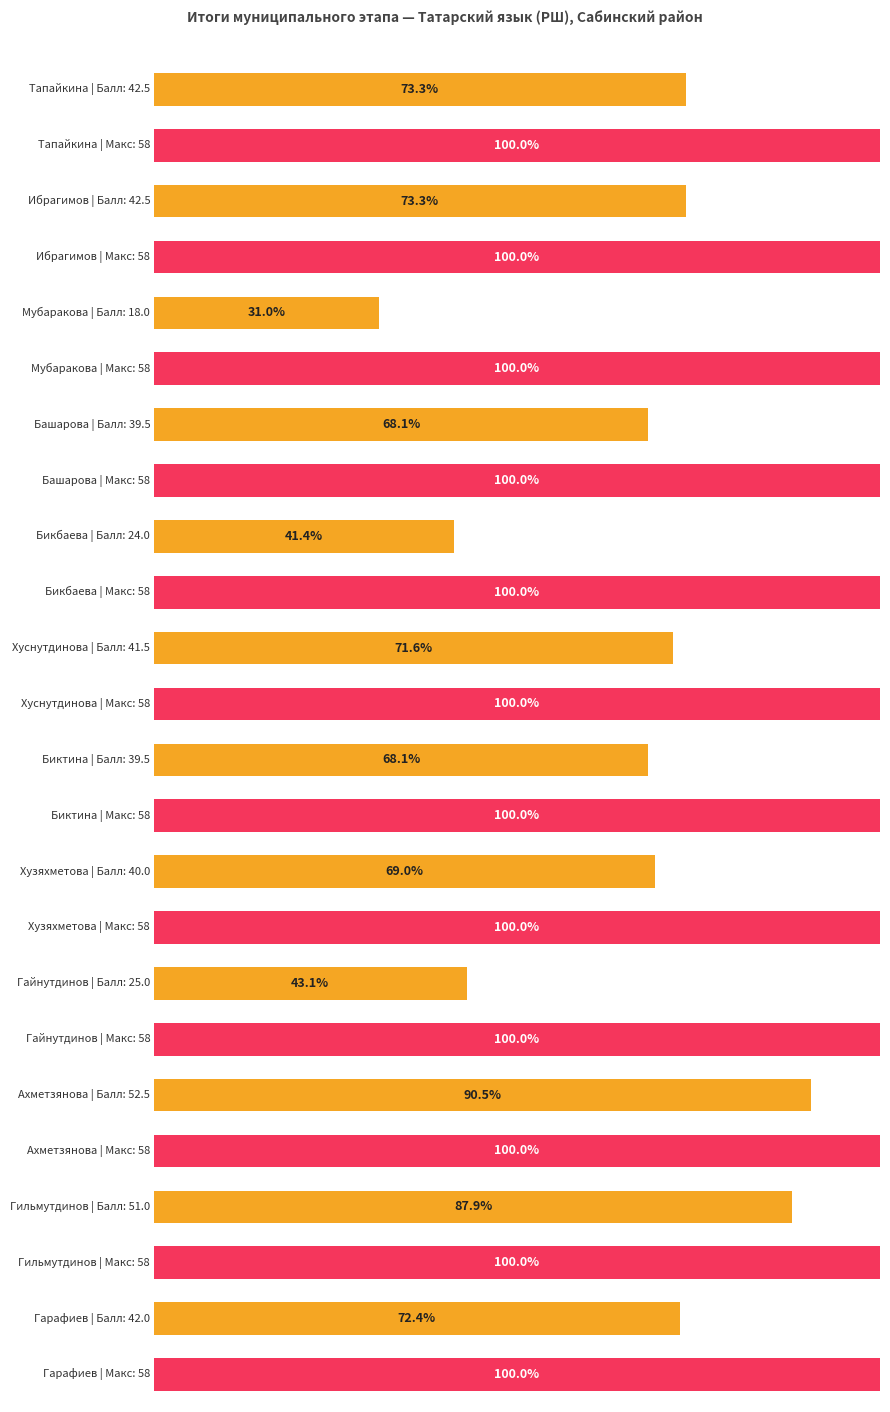

Rank the categories by Балл value from highest to lowest.

Ахметзянова, Гильмутдинов, Тапайкина, Ибрагимов, Гарафиев, Хуснутдинова, Хузяхметова, Башарова, Биктина, Гайнутдинов, Бикбаева, Мубаракова